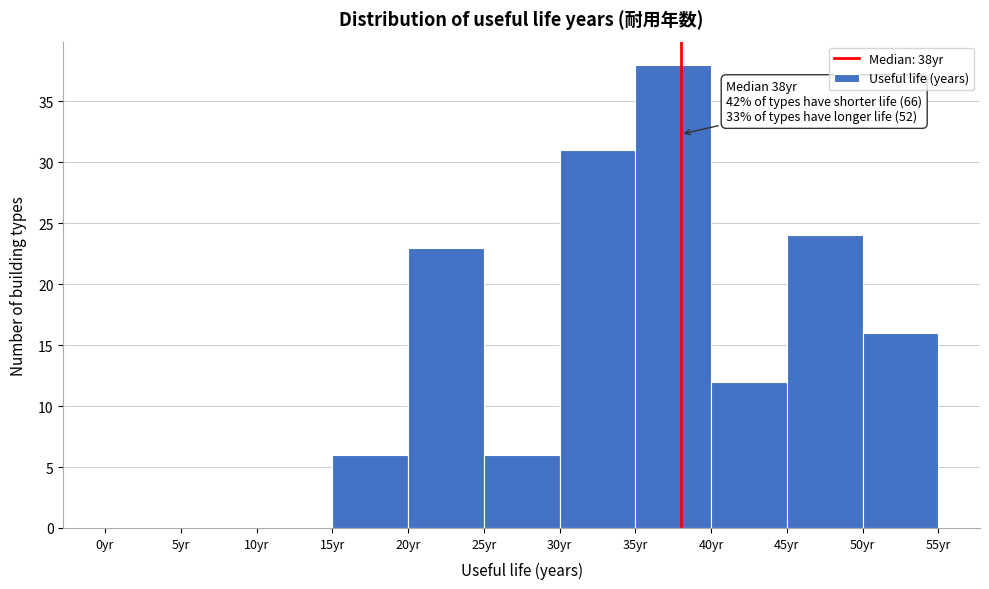

Over which range of the x-axis is the bar tallest?

35 to 40